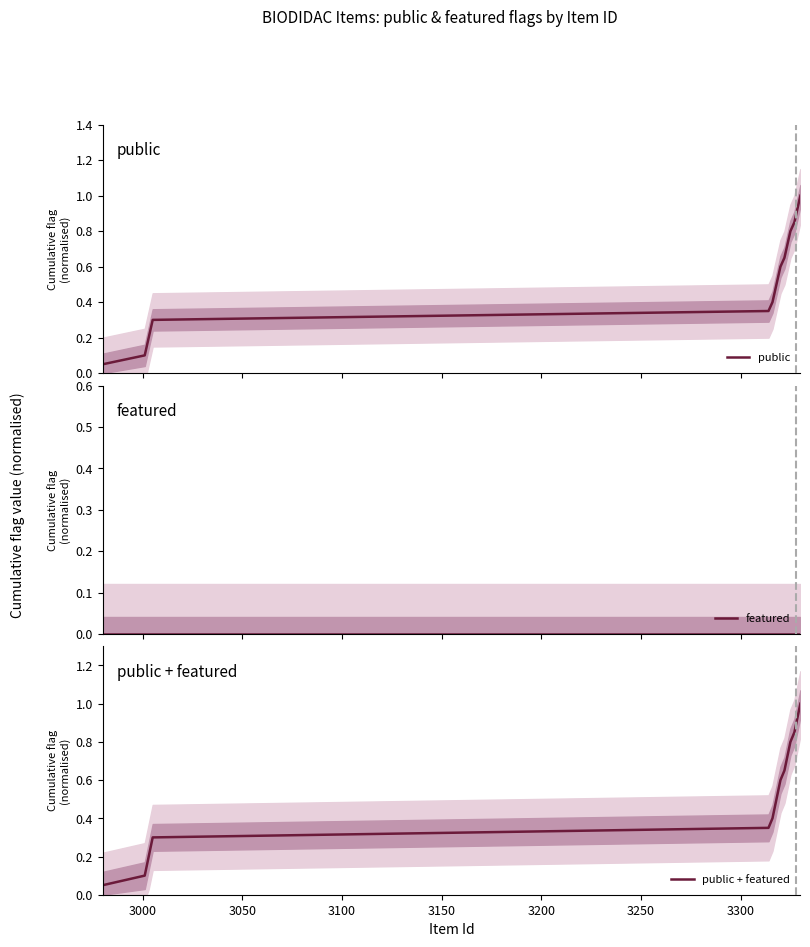

What is the highest value of the public series?

1.0